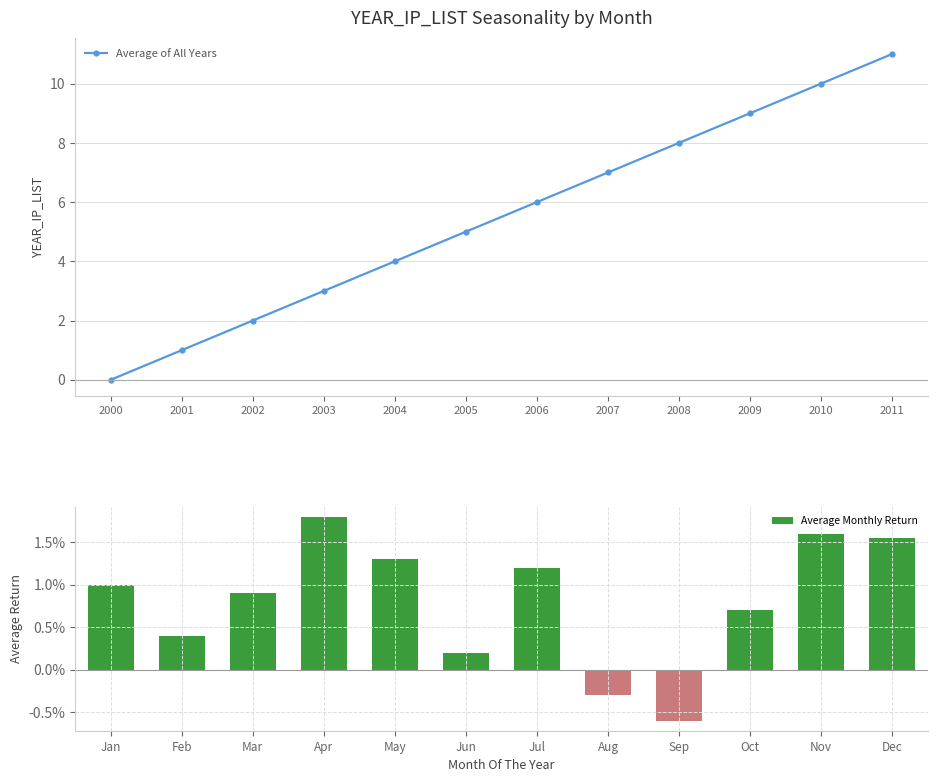

What is the difference between the maximum and minimum values in the Average Monthly Return series?

2.4